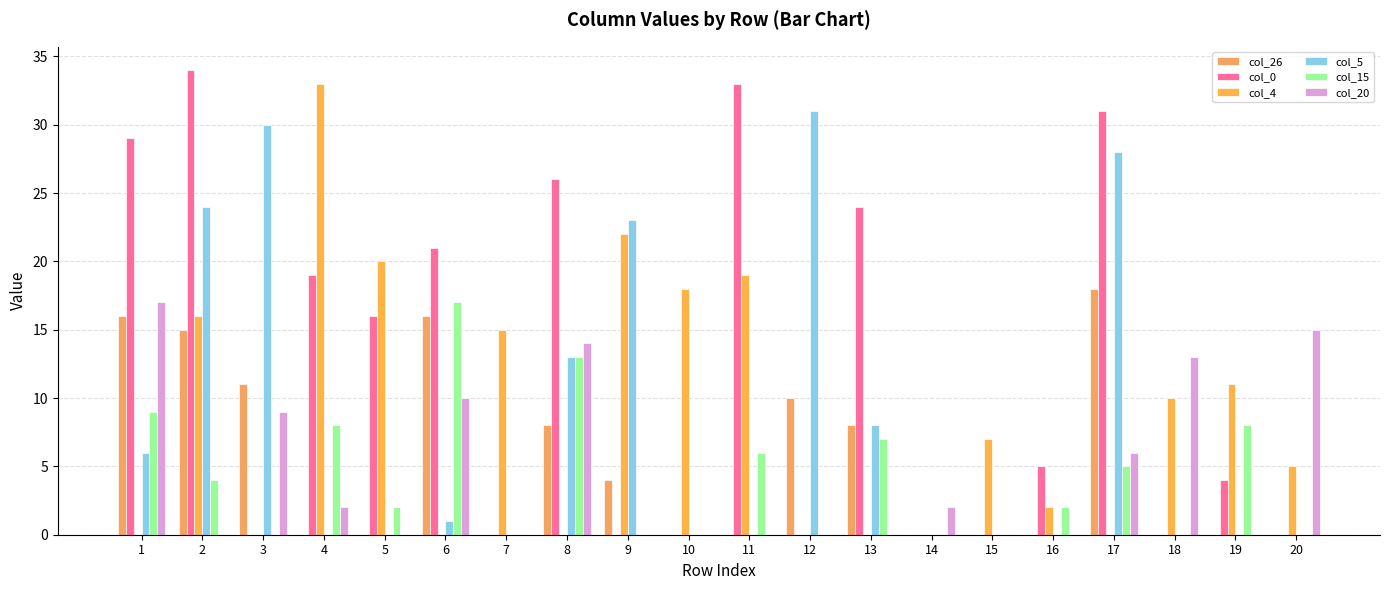

Are the bars grouped side by side (vs. stacked)?

Yes